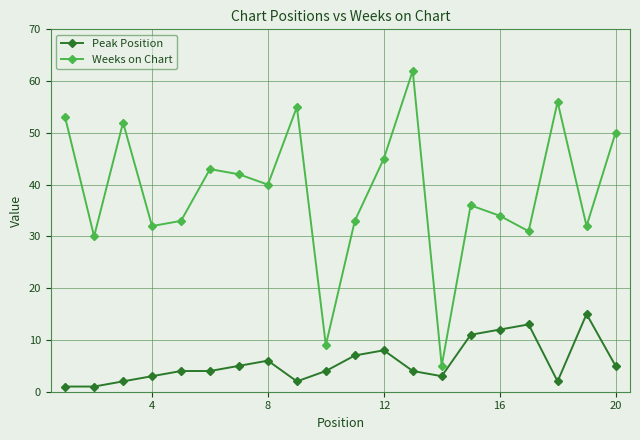

True or false: Peak Position and Weeks on Chart intersect in this chart.

False